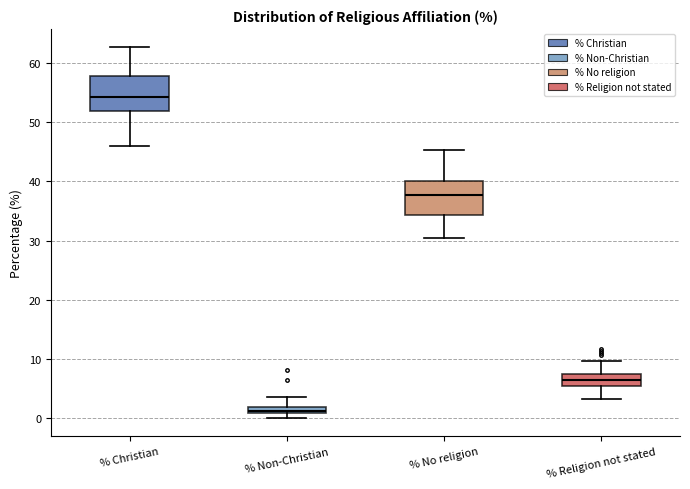

Which box has the lowest median line?

% Non-Christian